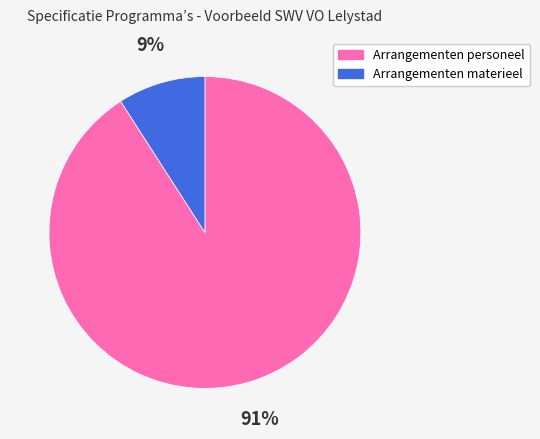

To the nearest percent, what portion does Arrangementen materieel represent?

9%